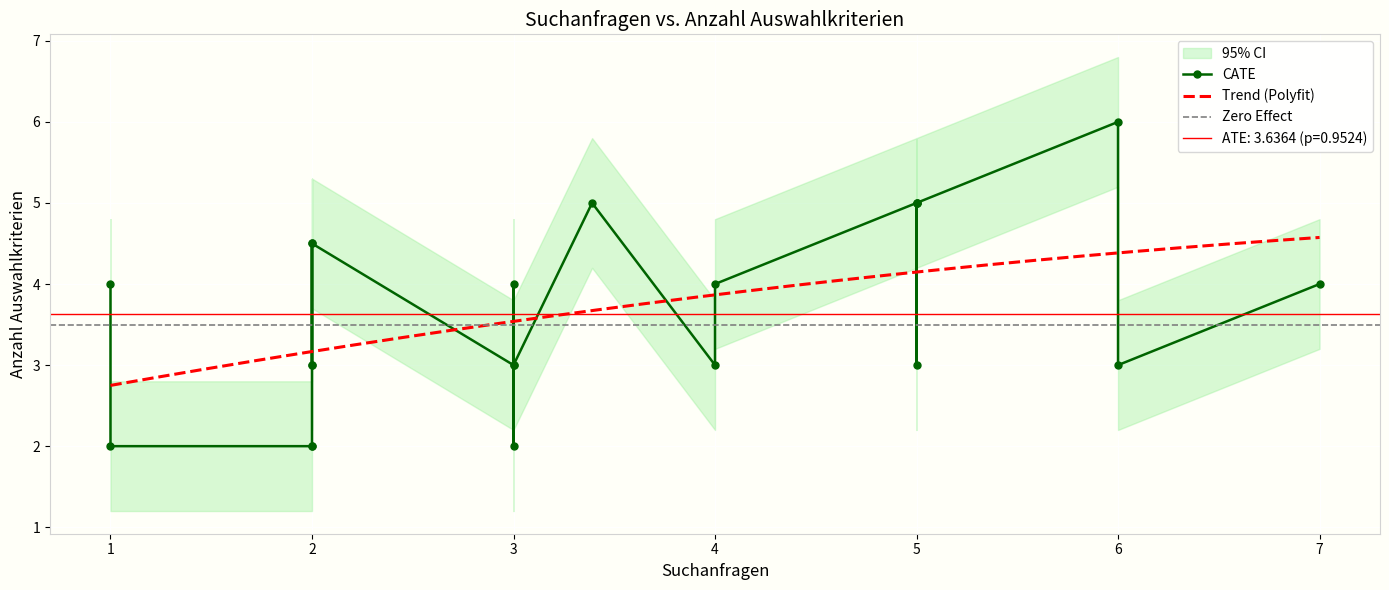

What is the maximum value for Trend (Polyfit)?

4.6